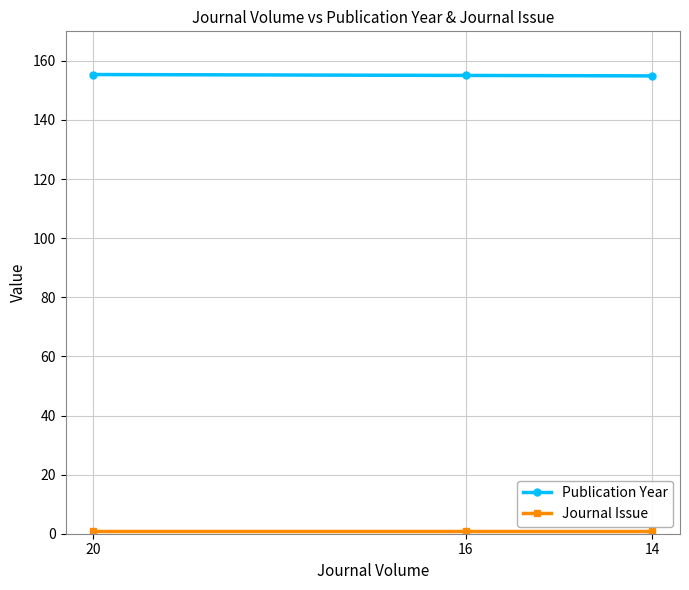

At which label does Publication Year reach its peak?

20